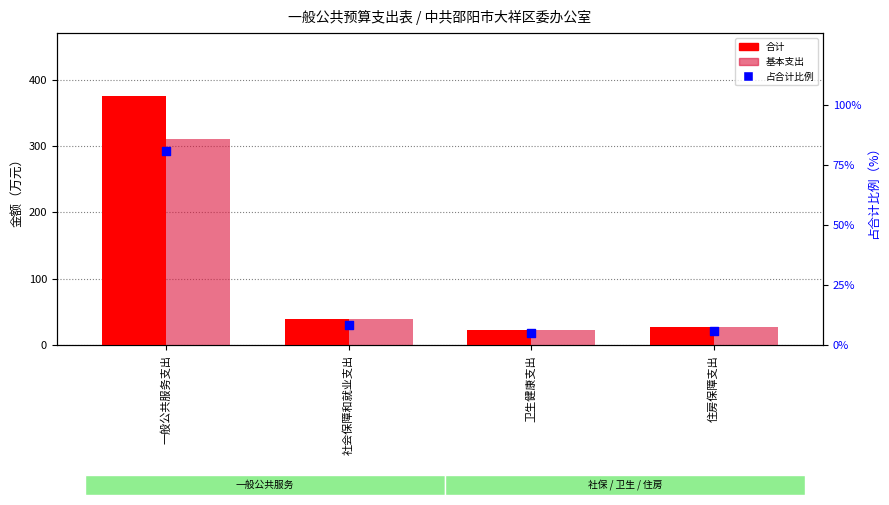

What is the total value across all series at 卫生健康支出?

52.0